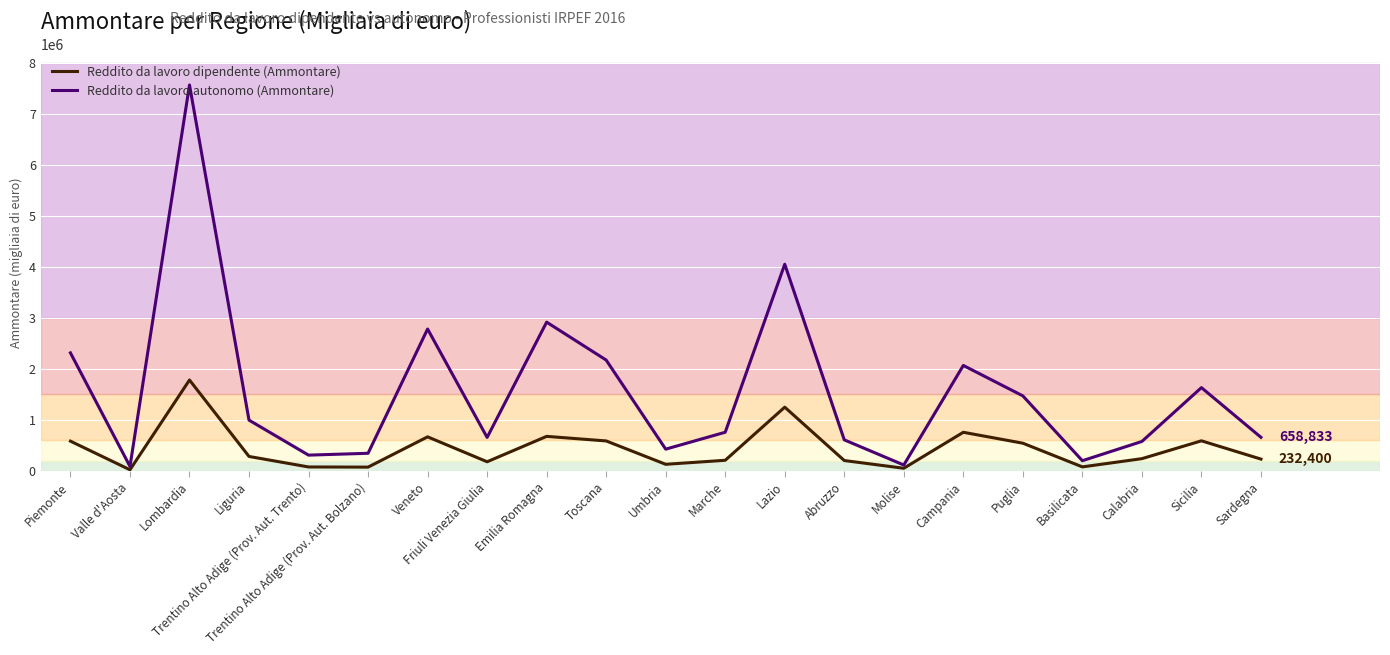

What is the difference between the maximum and minimum values in the Reddito da lavoro autonomo (Ammontare) series?

7471638